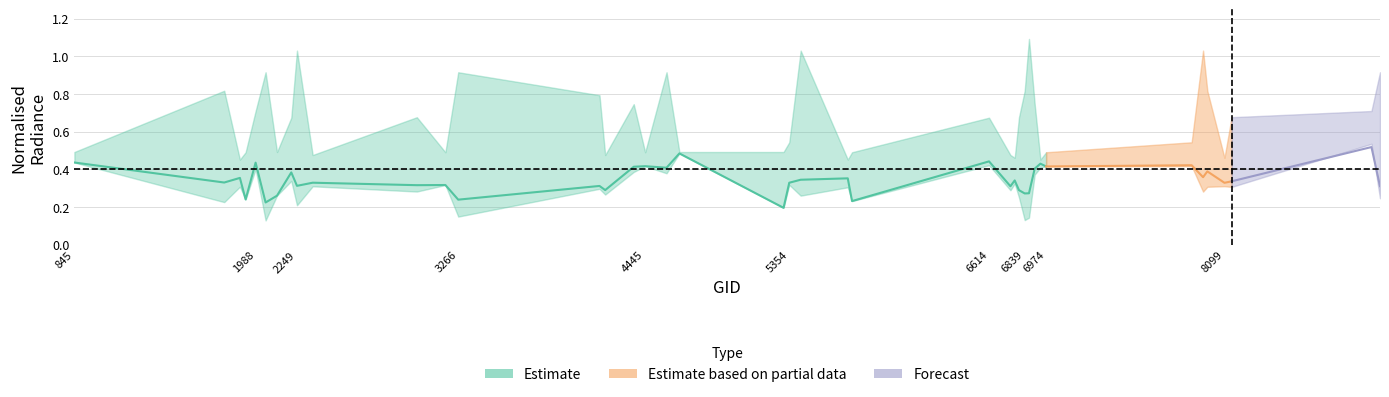

Reading right to left, what are all the values shown in this chart?

rade9_aggzone_norm: 0.3	0.5	0.3	0.3	0.4	0.4	0.4	0.4	0.4	0.4	0.3	0.3	0.3	0.3	0.3	0.4	0.2	0.4	0.3	0.3	0.2	0.5	0.4	0.4	0.4	0.3	0.3	0.2	0.3	0.3	0.3	0.3	0.4	0.3	0.2	0.4	0.2	0.4	0.3	0.4
rade9_mult_nadir_norm: 0.2	0.5	0.3	0.3	0.3	0.3	0.4	0.4	0.4	0.4	0.1	0.1	0.3	0.3	0.3	0.4	0.2	0.3	0.3	0.3	0.2	0.5	0.4	0.4	0.4	0.3	0.3	0.1	0.3	0.3	0.3	0.2	0.3	0.3	0.1	0.4	0.2	0.3	0.2	0.4
rade9_bin_mdn: 0.9	0.7	0.7	0.5	0.8	1.0	0.5	0.5	0.5	0.7	1.1	0.8	0.7	0.5	0.5	0.7	0.5	0.5	1.0	0.5	0.5	0.5	0.9	0.5	0.7	0.5	0.8	0.9	0.5	0.7	0.5	1.0	0.7	0.5	0.9	0.7	0.5	0.5	0.8	0.5